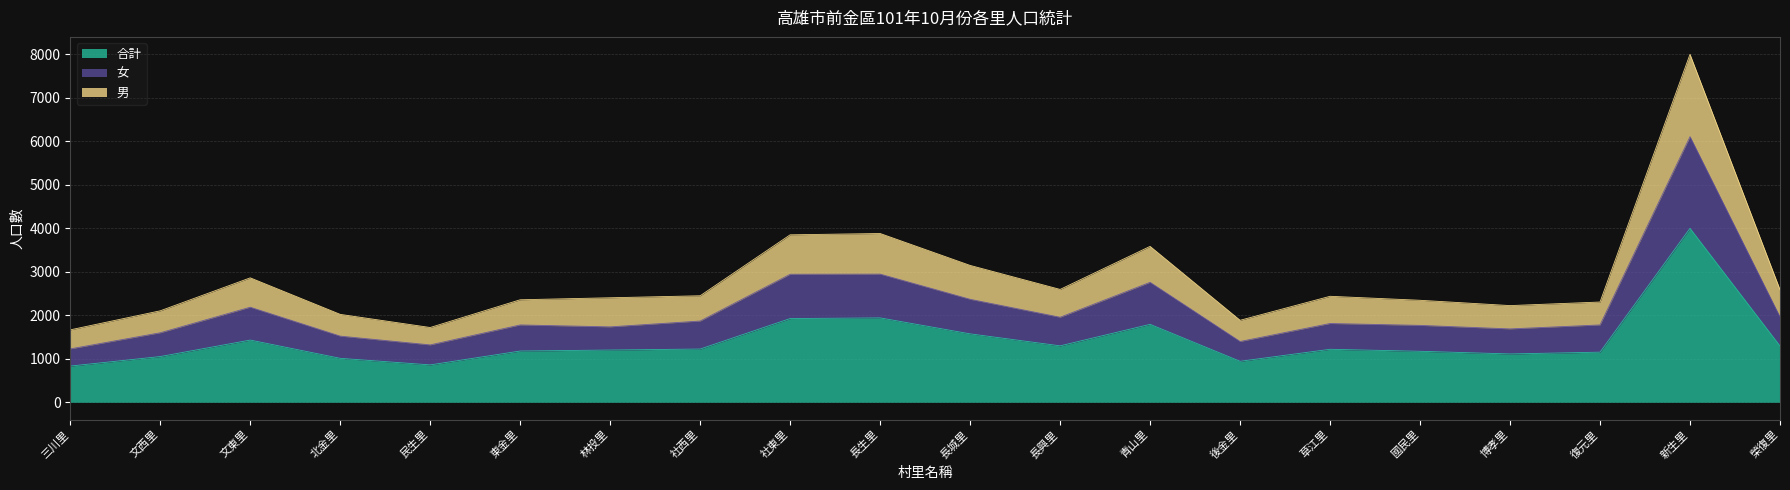

Rank the series by their average value, from lowest to highest.

男, 女, 合計